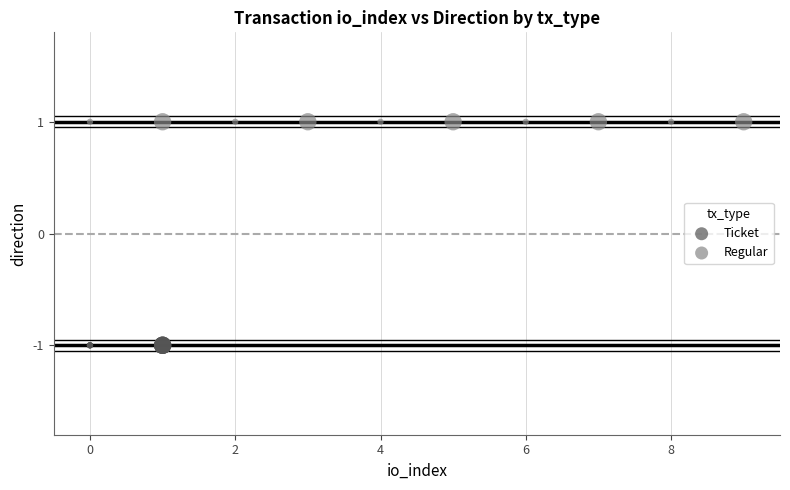

Which series reaches the minimum Y coordinate?

Ticket